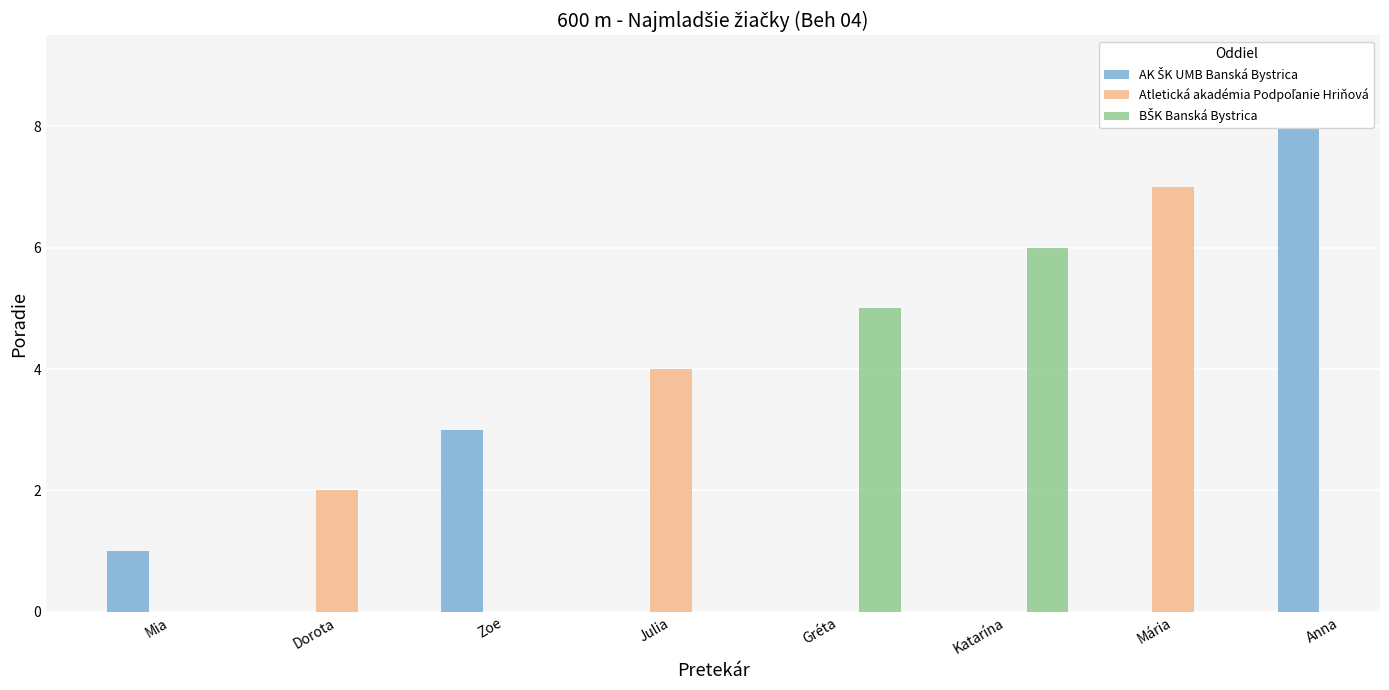

Reading right to left, what are all the values shown in this chart?

Rajtúchová Anna=8	Mázorová Mária=7	Bošanská Katarína=6	Tománková Gréta=5	Micháliková Julia=4	Murgašová Zoe=3	Melicherová Dorota=2	Schmidtmayerová Mia=1